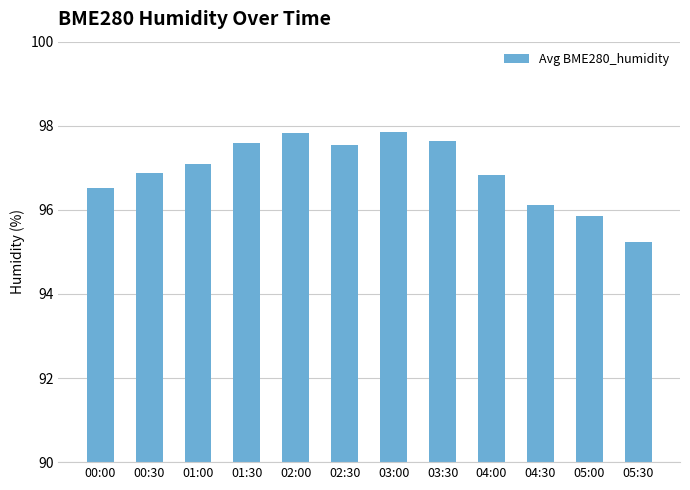

Does the chart contain any negative values?

No